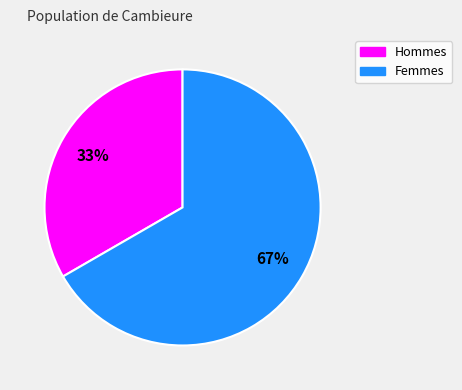

How many slices are in this pie chart?

2